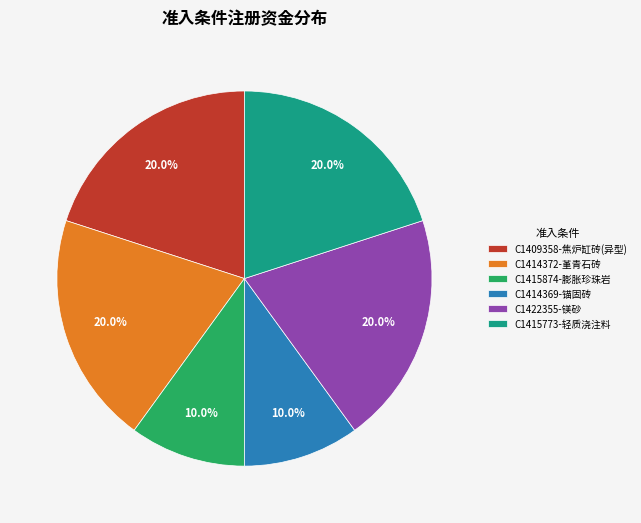

How many slices are in this pie chart?

6